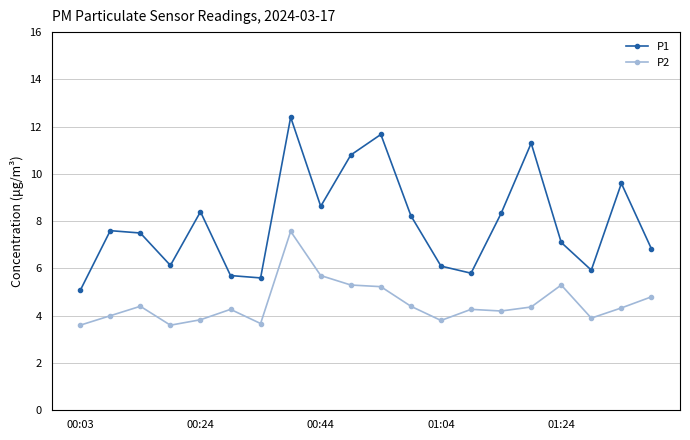

Which series has the largest total across all categories?

P1